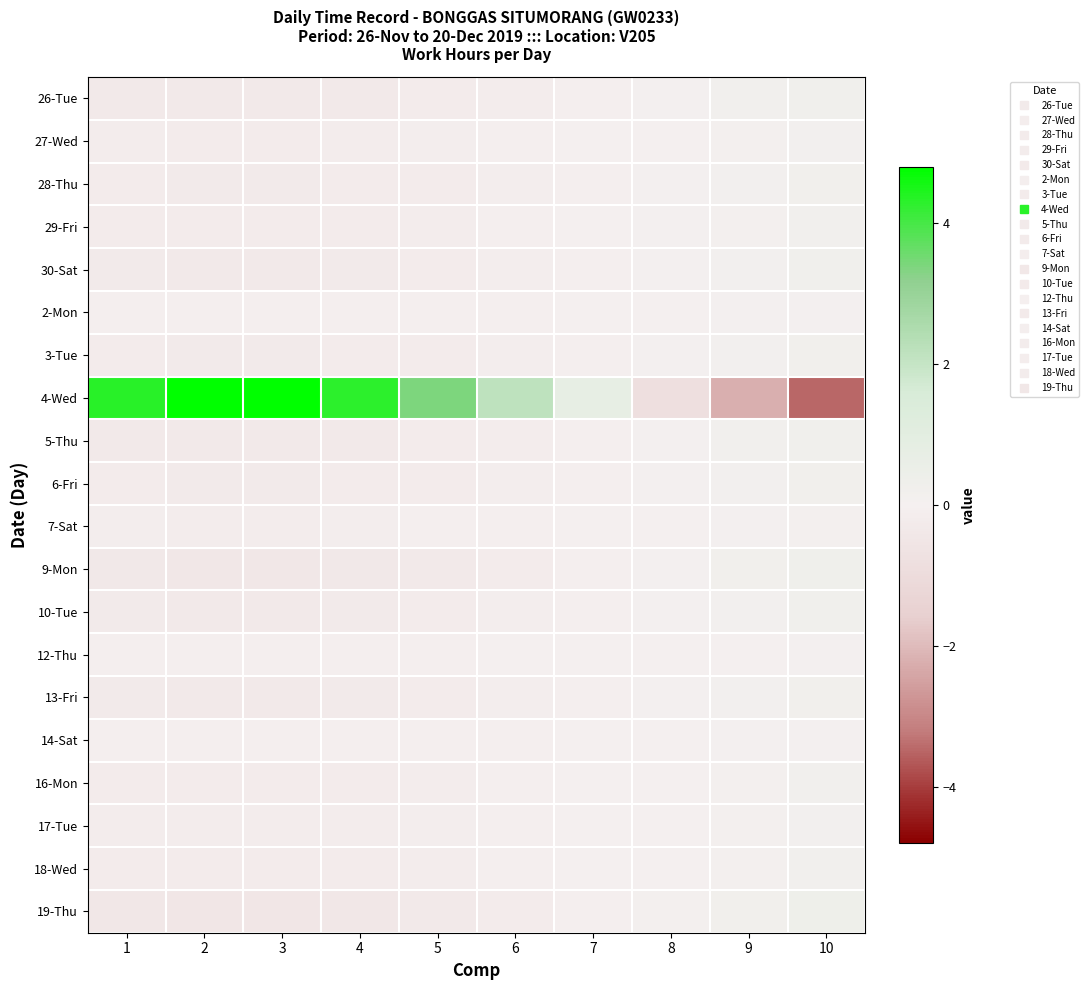

Between 2 and 5, which is larger?

5